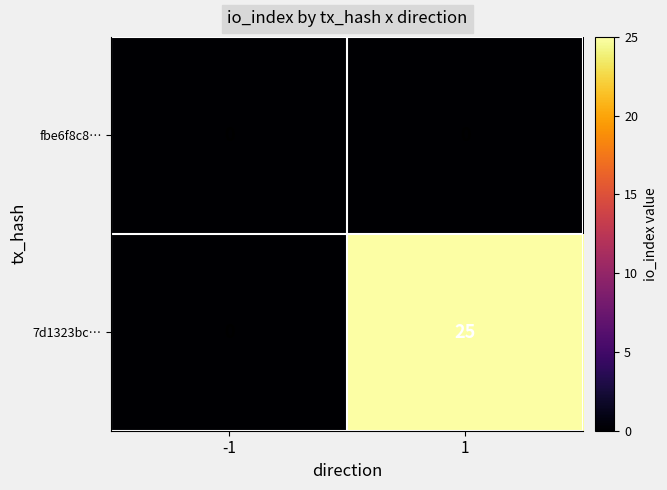

What is the sum of all 7d1323bc… values?

25